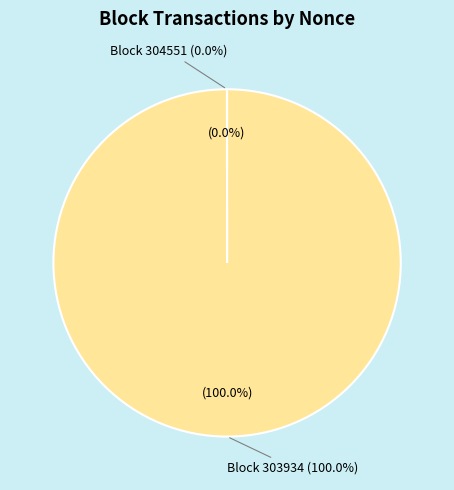

The 304551 slice represents 14% of the pie. True or false?

False